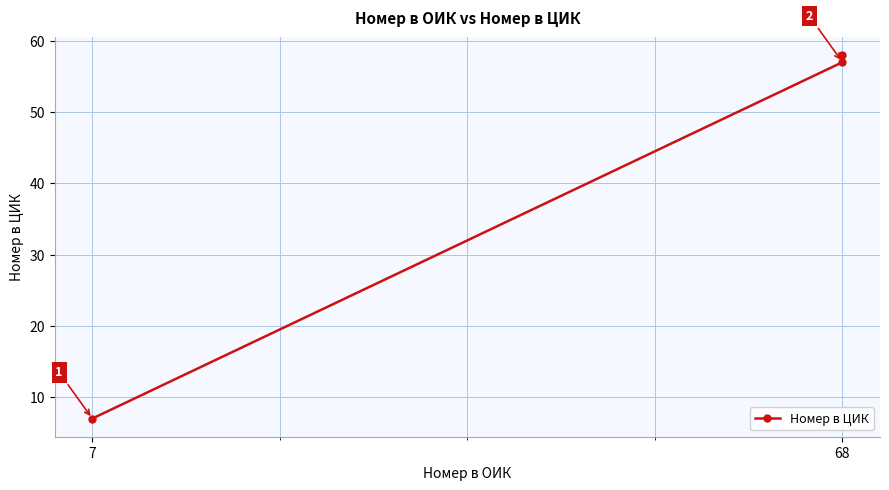

Approximately how many times larger is the value at 7 compared to 68?

0.1